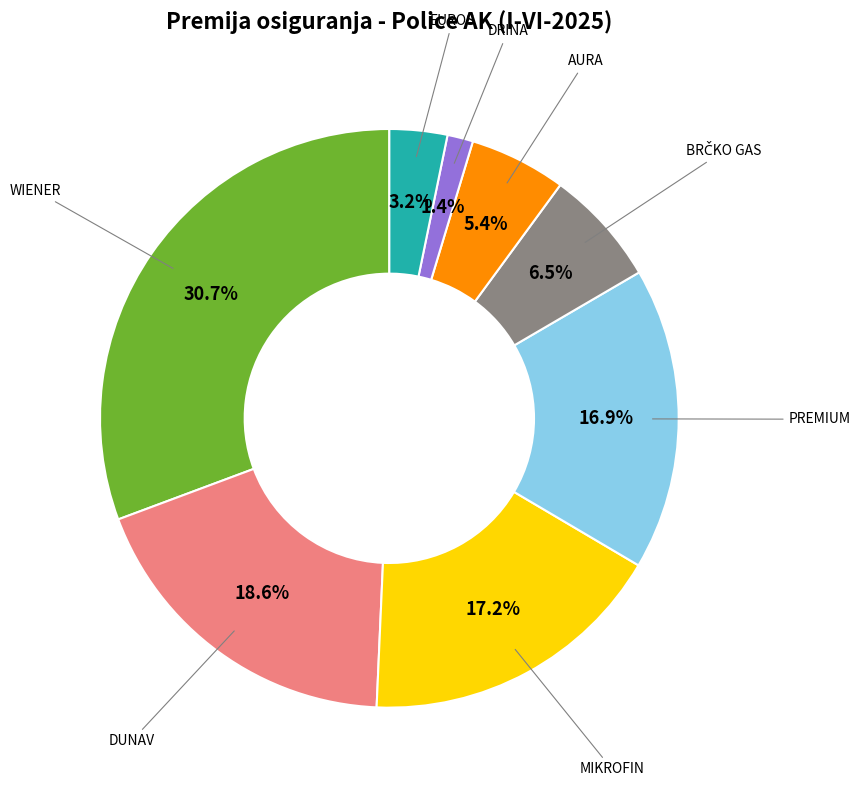

Combined, do WIENER and MIKROFIN account for over 50%?

No